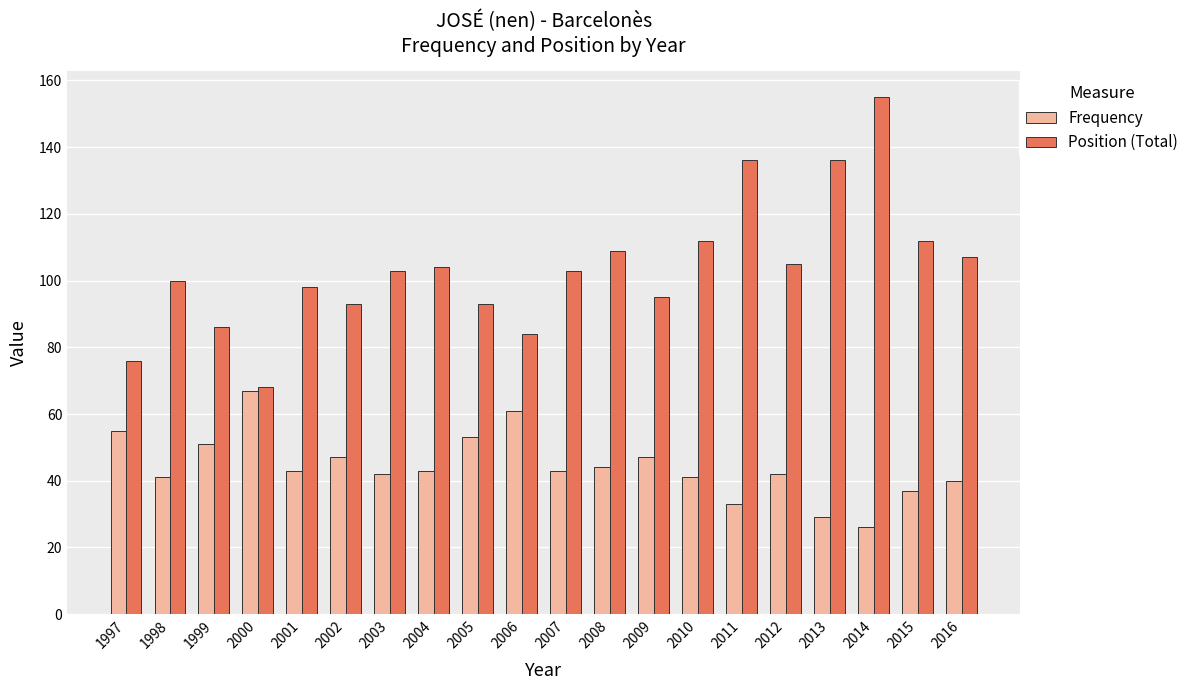

Between 1999 and 2007, which series saw the biggest shift?

Position (Total)